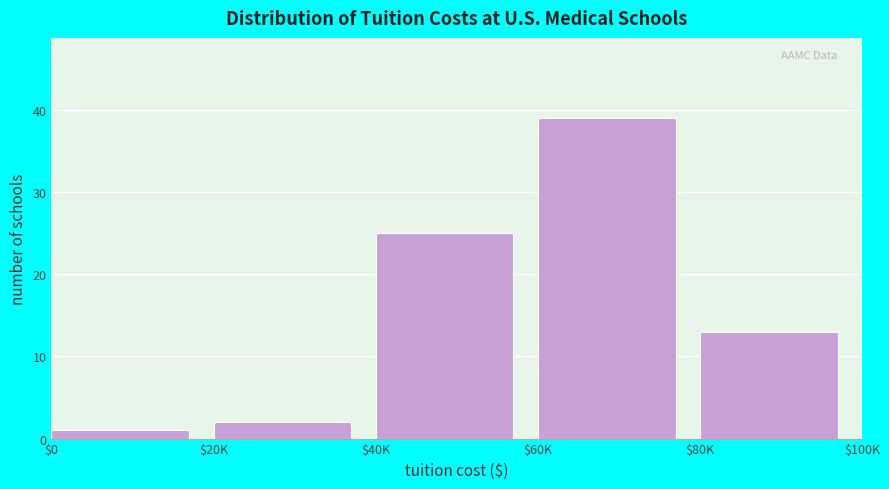

Reading left to right, extract all data points from this chart.

1	2	25	39	13